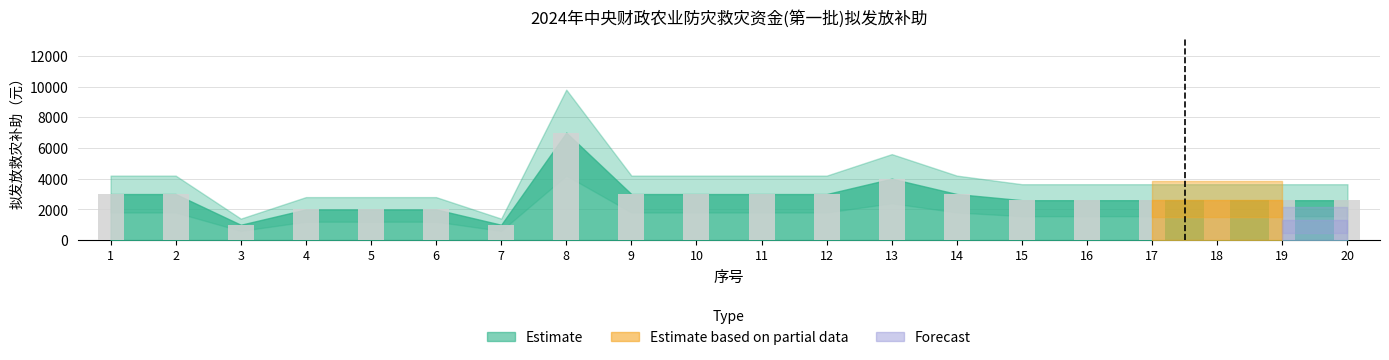

What is the change in value from 3 to 20?

+1600